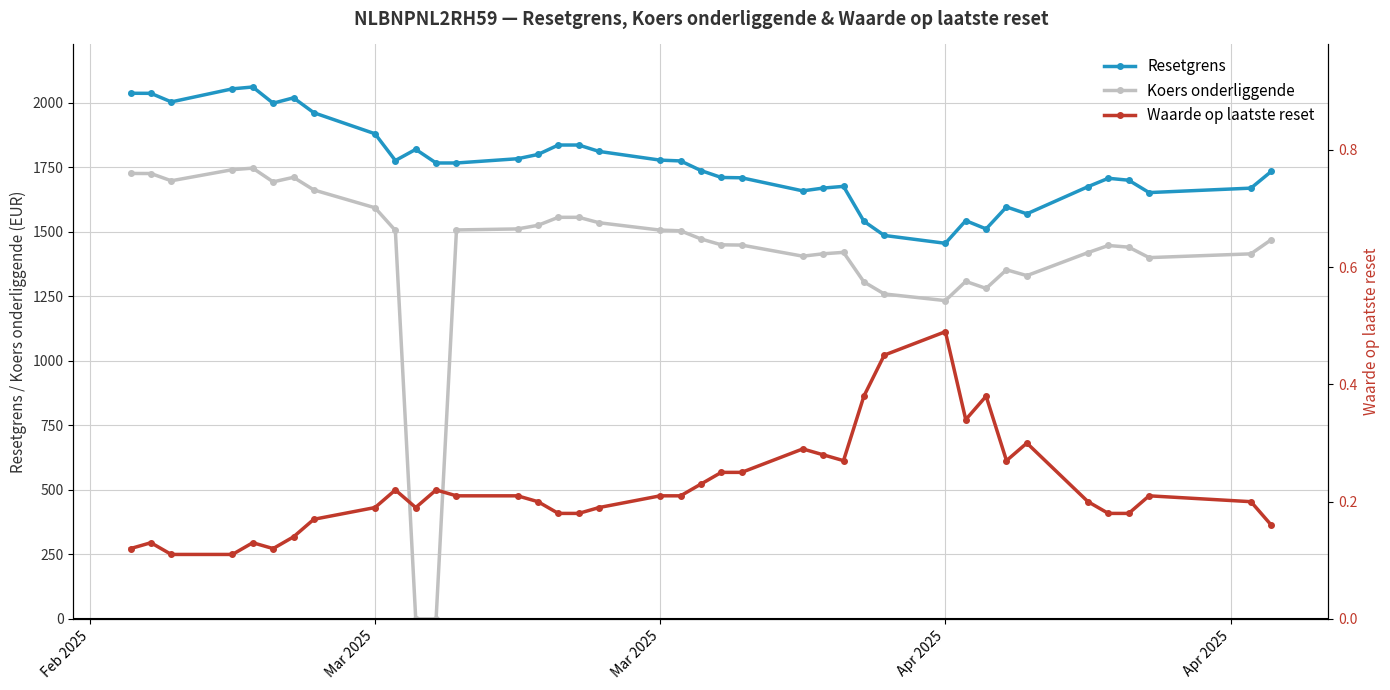

What is the value of the Waarde op laatste reset point at the 38th from the left?

0.2